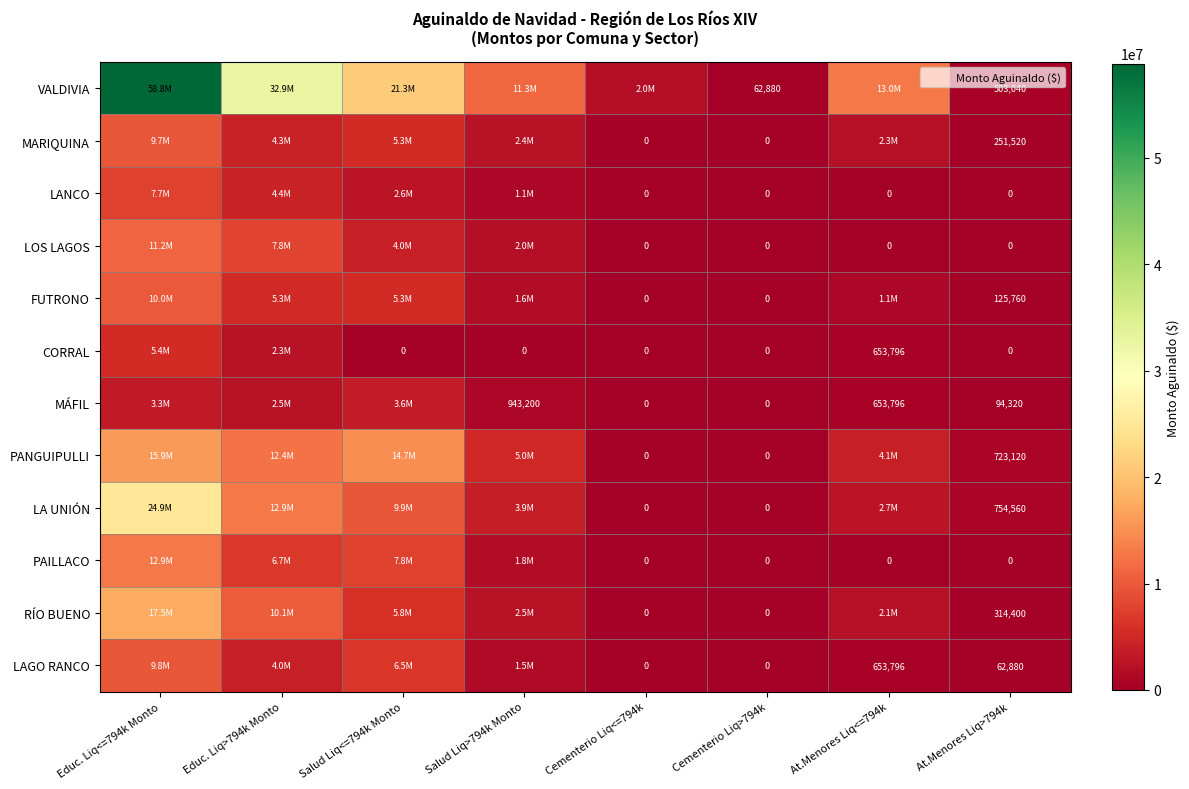

What is the difference between the maximum and minimum values in the LAGO RANCO series?

9806940